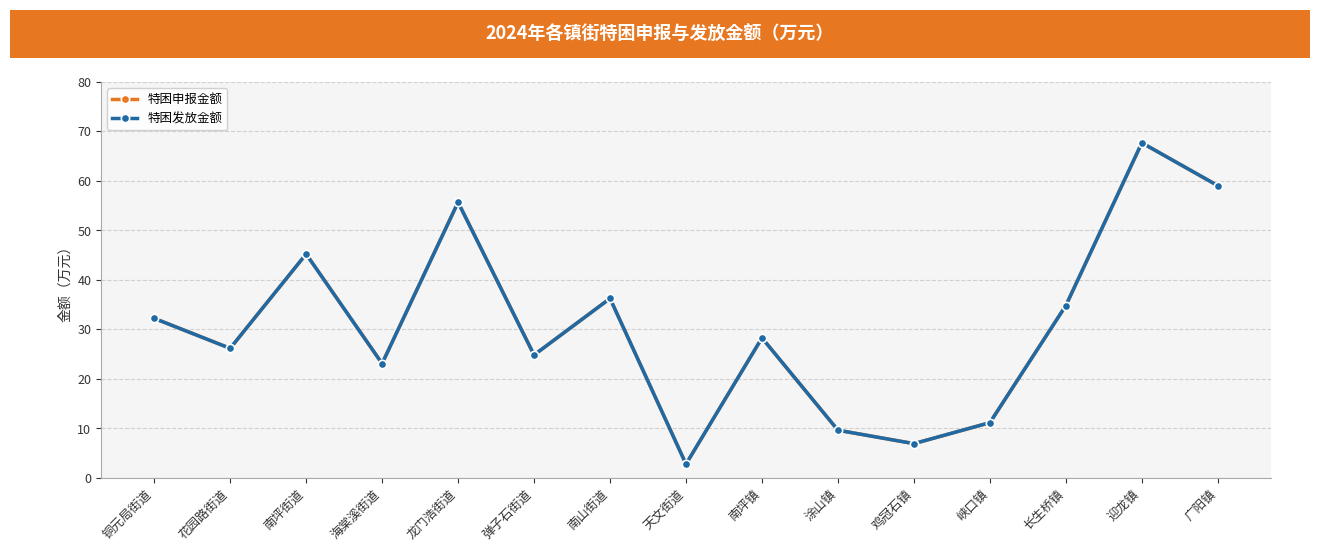

Which series has the largest range (max minus min)?

特困申报金额